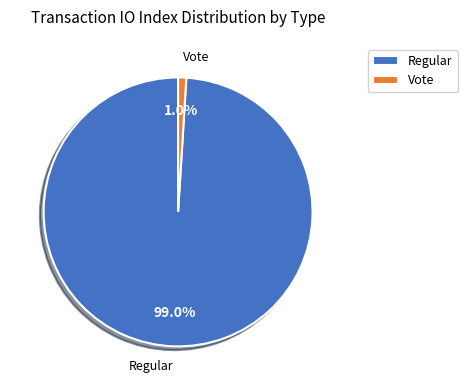

To the nearest percent, what is the difference between the largest and smallest slice percentages?

98%